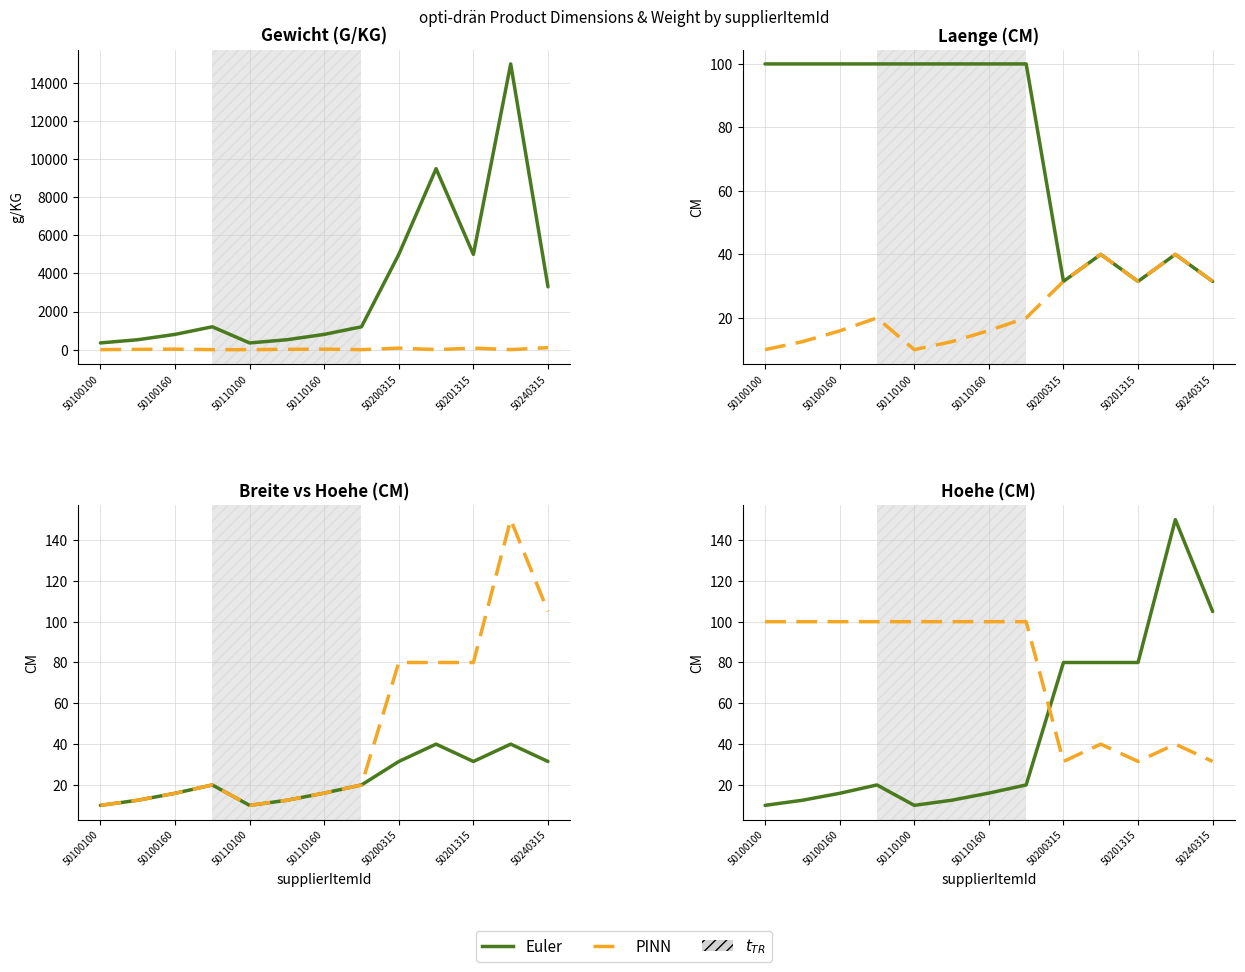

What is the maximum value for Euler?

150.0